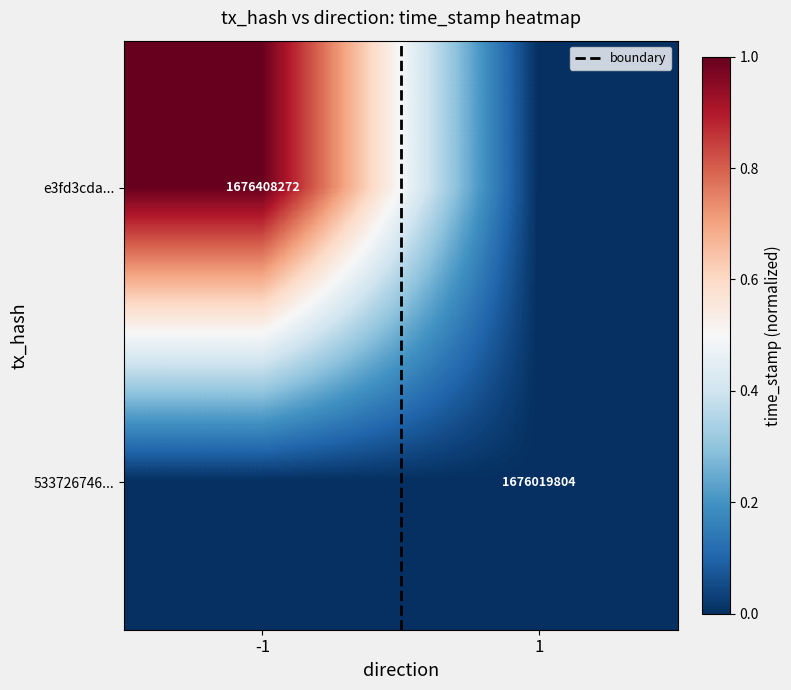

What is the maximum value for e3fd3cda...?

1.0